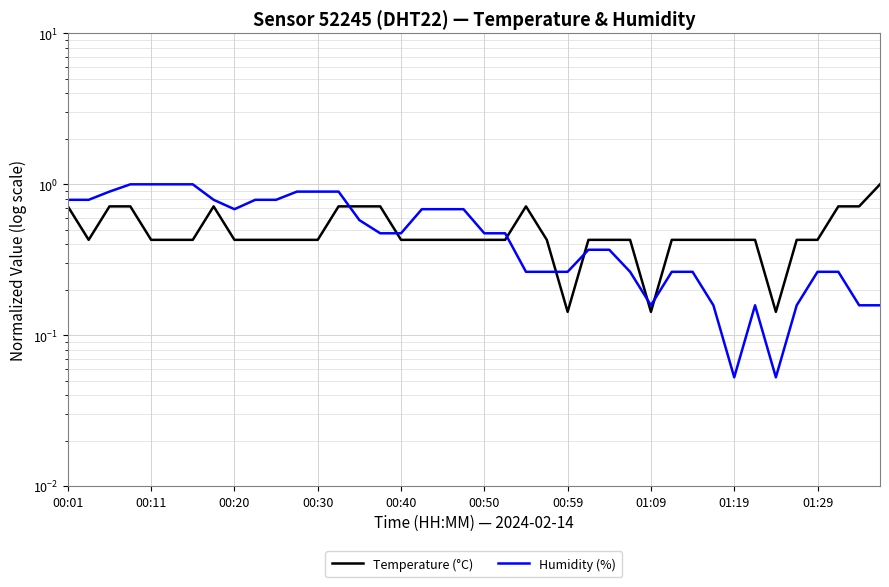

How many intersections are there between Humidity (%) and Temperature (°C)?

7